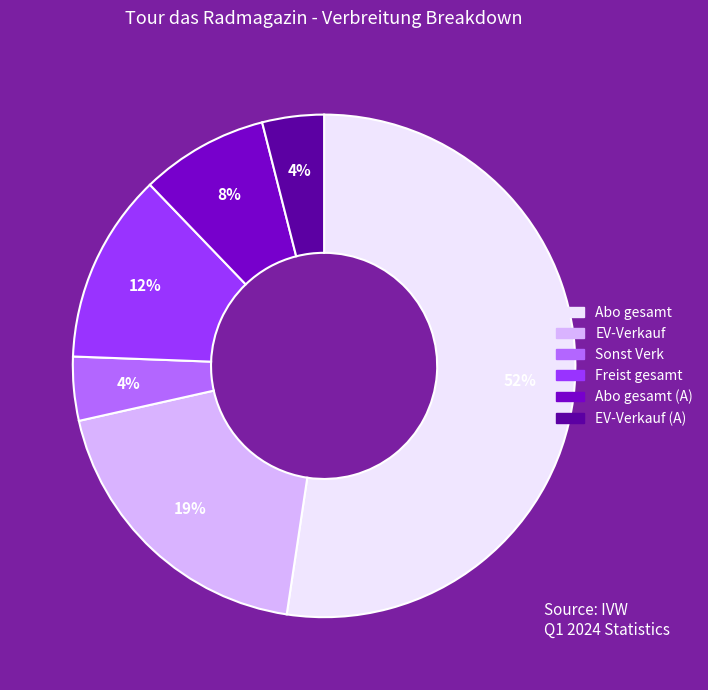

To the nearest percent, what portion does EV-Verkauf represent?

19%